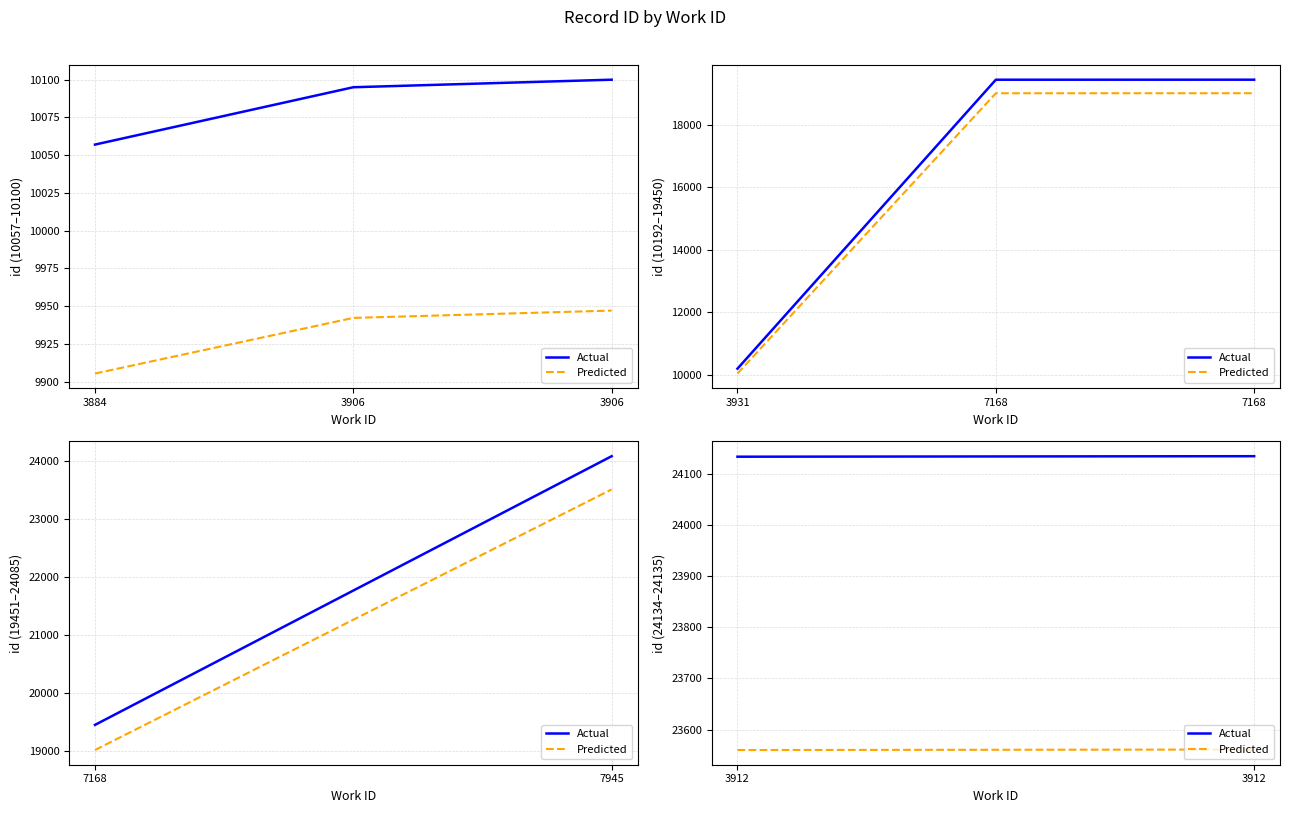

How many lines are shown in the chart?

2